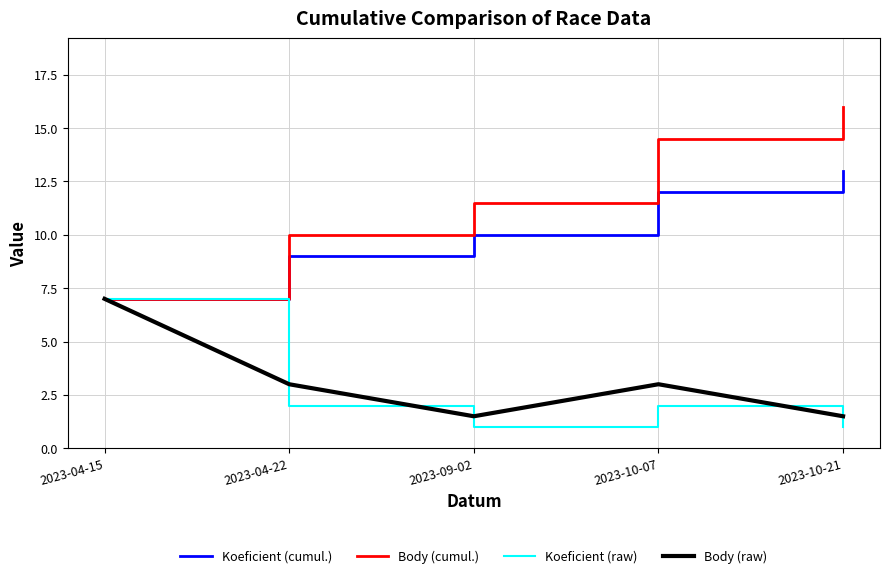

Rank the series at 2023-10-21 from highest to lowest value.

Body (cumul.), Koeficient (cumul.), Body (raw), Koeficient (raw)